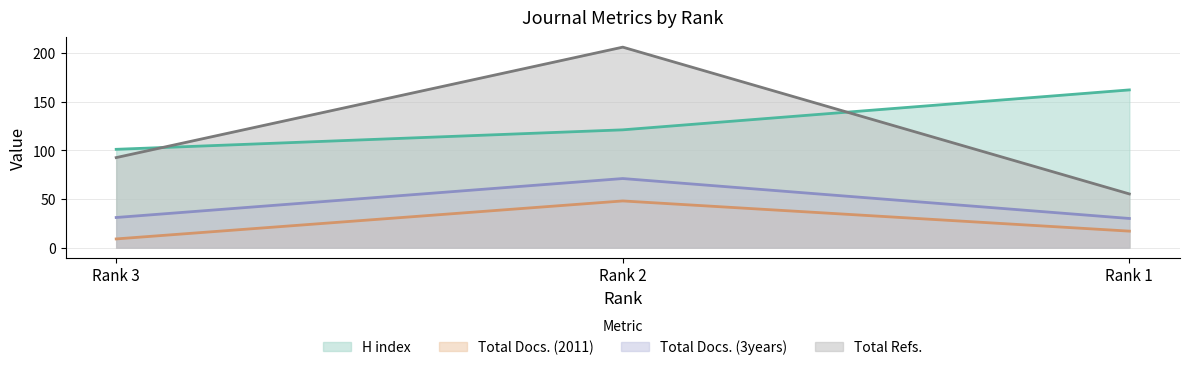

Reading left to right, transcribe all the data shown in this chart.

H index: Rank 3=101.0	Rank 2=121.0	Rank 1=162.0
Total Docs. (2011): Rank 3=9.0	Rank 2=48.0	Rank 1=17.0
Total Docs. (3years): Rank 3=31.0	Rank 2=71.0	Rank 1=30.0
Total Refs.: Rank 3=92.5	Rank 2=205.9	Rank 1=55.2